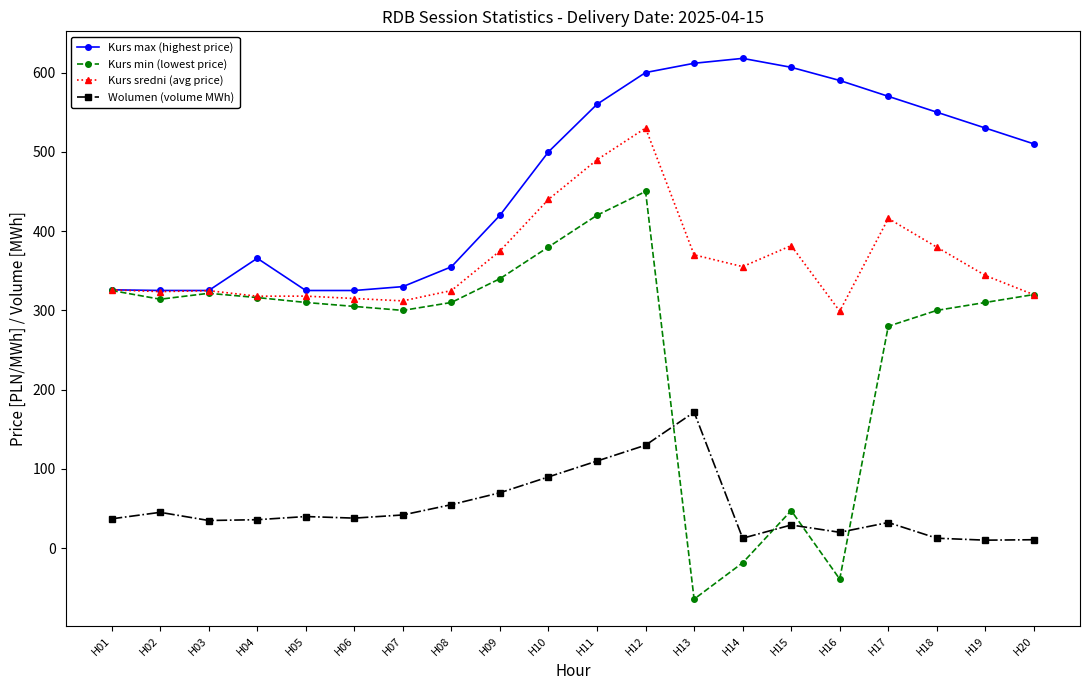

Which series has the widest spread of values?

Kurs min (lowest price)